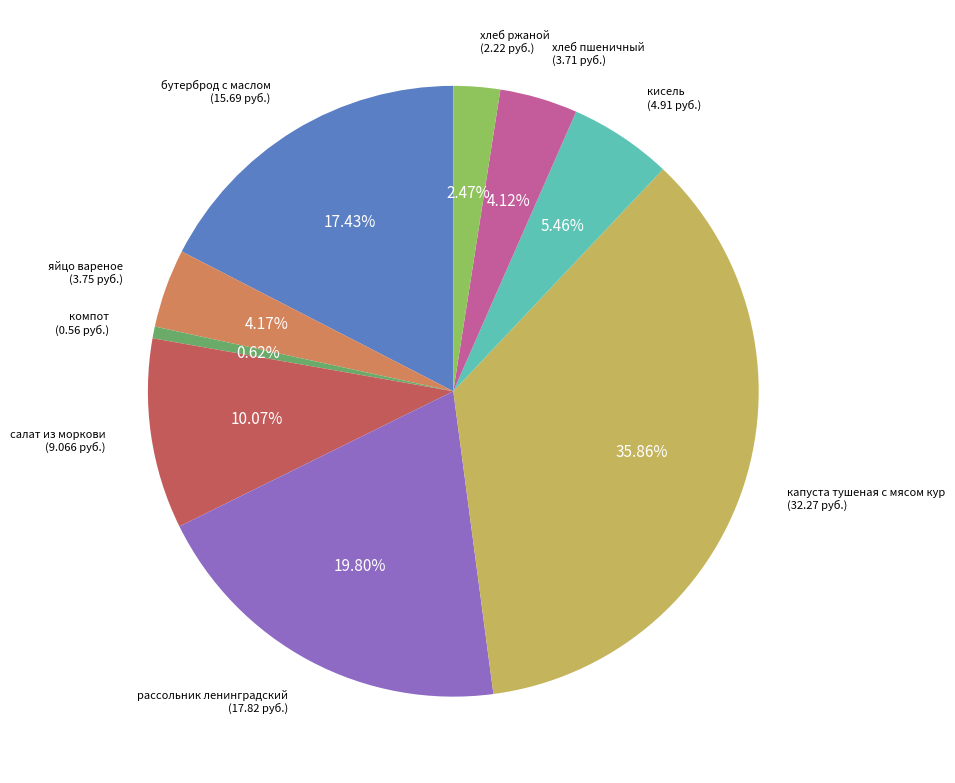

Is there any slice that represents more than half of the pie?

No